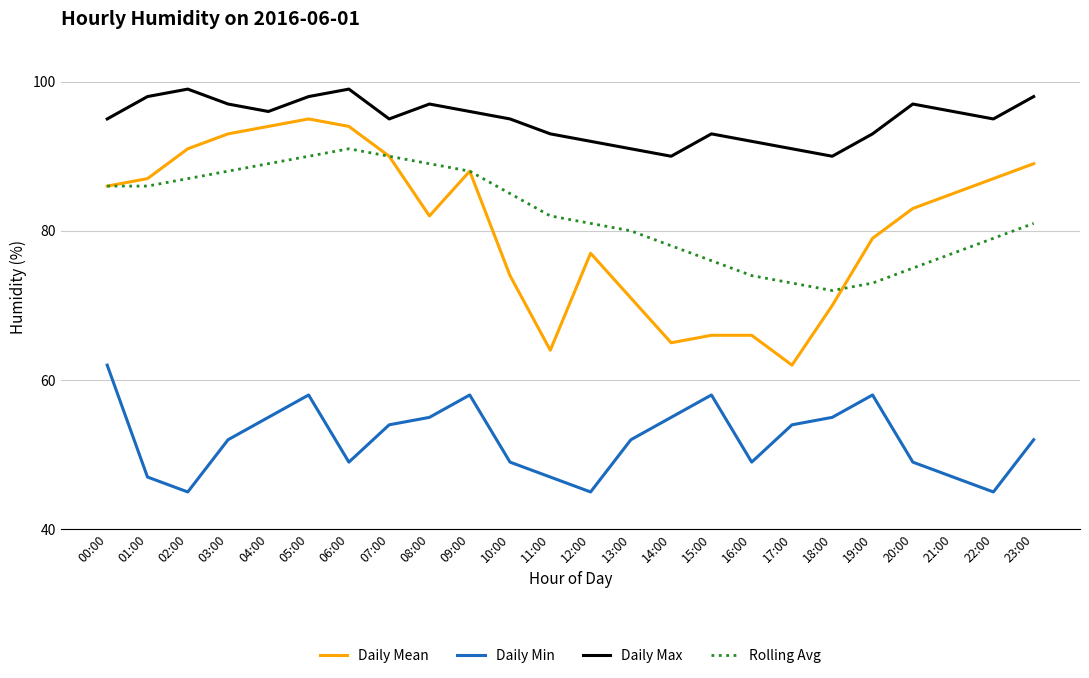

Count the number of data series in this chart.

4